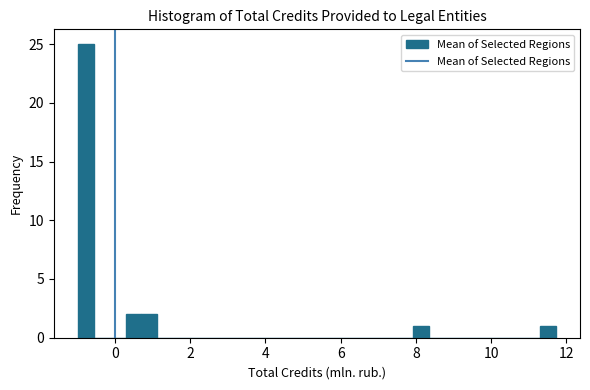

Read against the x-axis, roughly where is the centre of the tallest bar?

-0.8